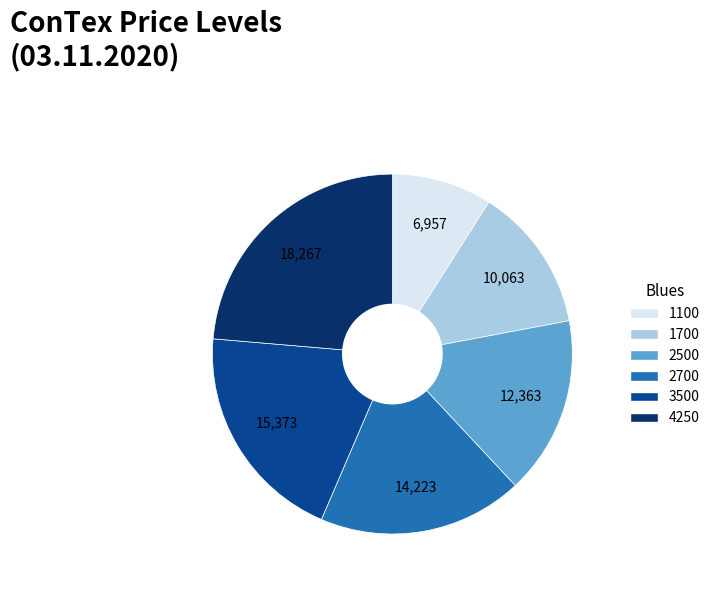

Which slice is the largest?

4250